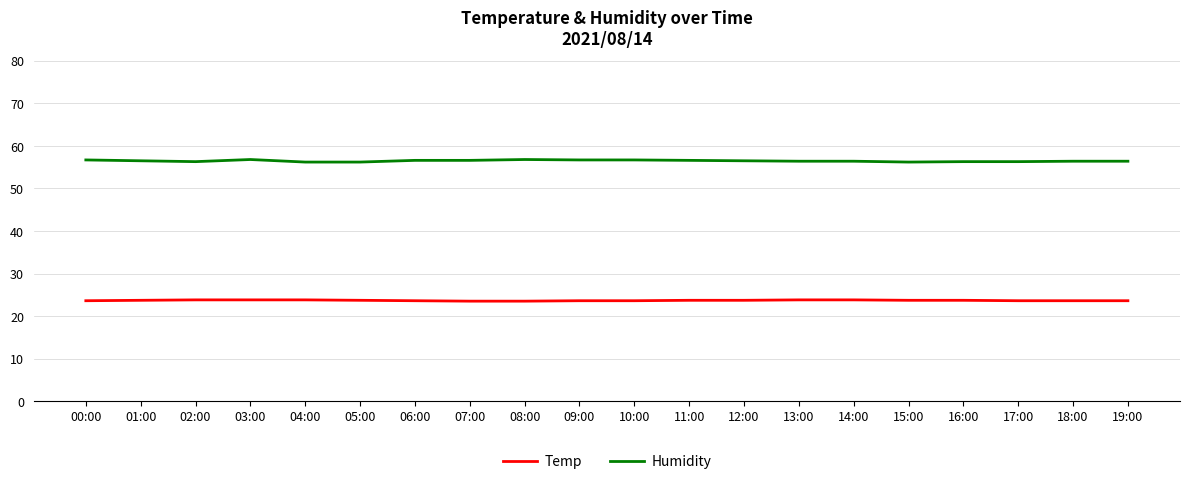

Is the value of Temp at 16:00 greater than the value of Humidity at 04:00?

No